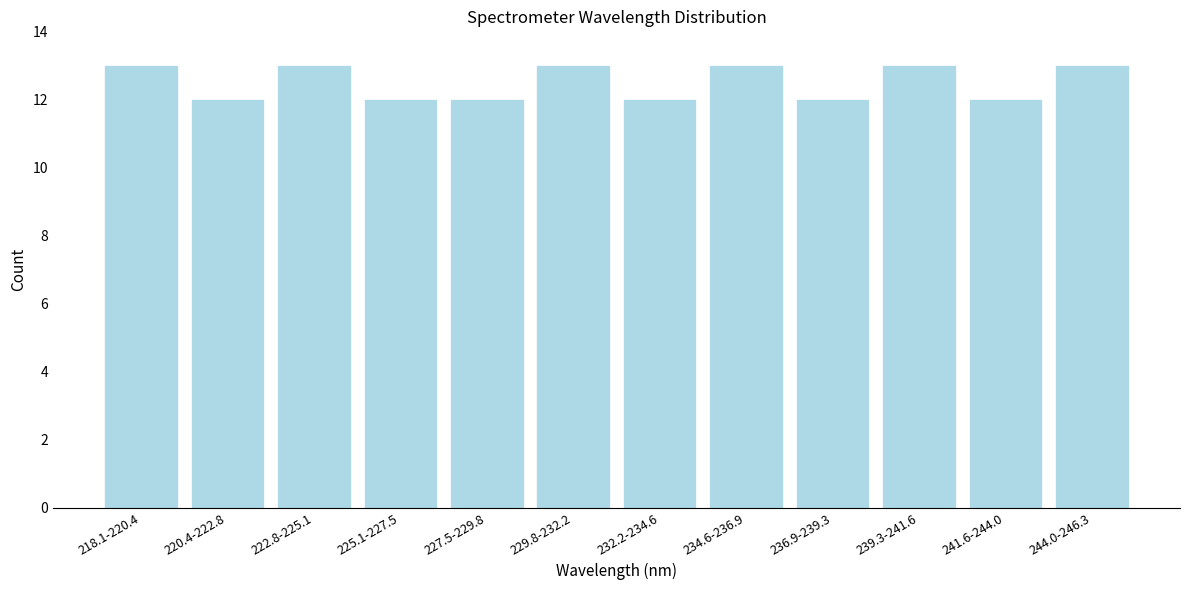

Reading left to right, transcribe all the data shown in this chart.

13	12	13	12	12	13	12	13	12	13	12	13